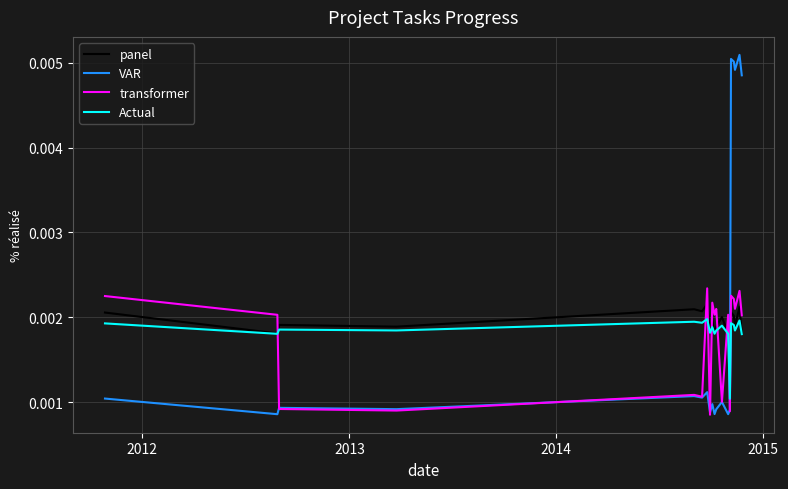

Which series has the largest total across all categories?

VAR